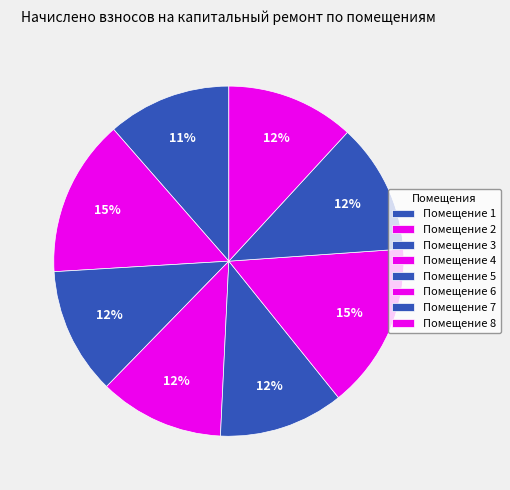

How many slices are in this pie chart?

8